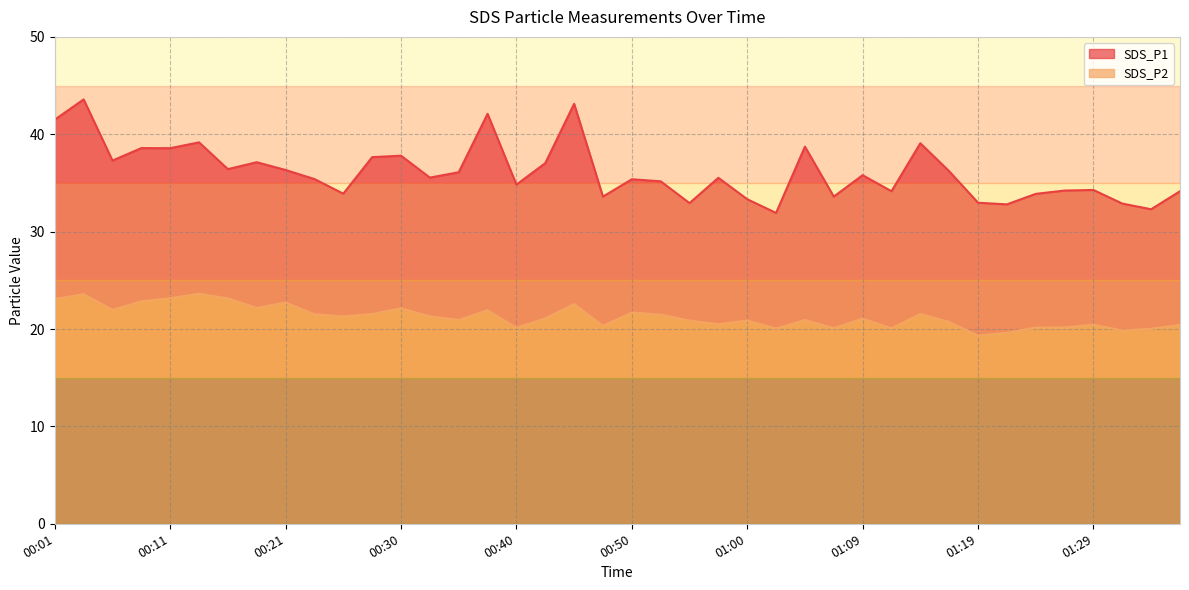

Which category has the lowest value in the SDS_P2 series?

01:19